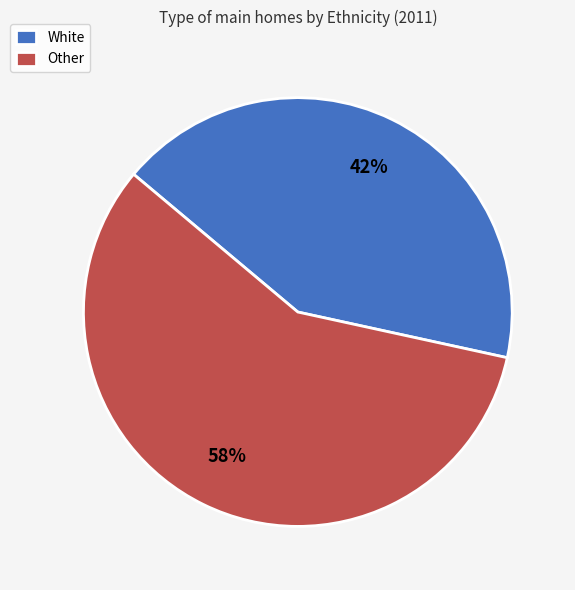

To the nearest percent, what is the average slice percentage?

50%